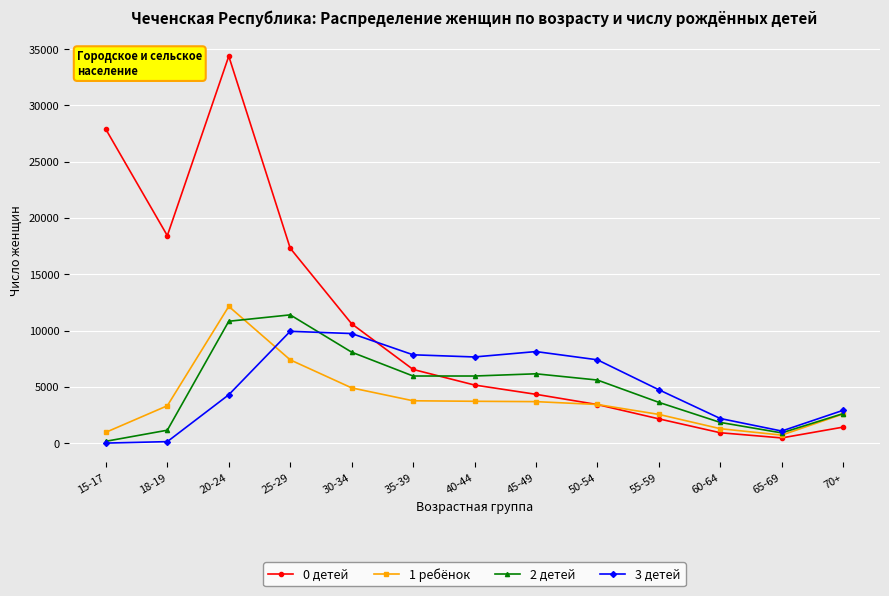

Rank the series by their maximum value, from lowest to highest.

3 детей, 2 детей, 1 ребёнок, 0 детей